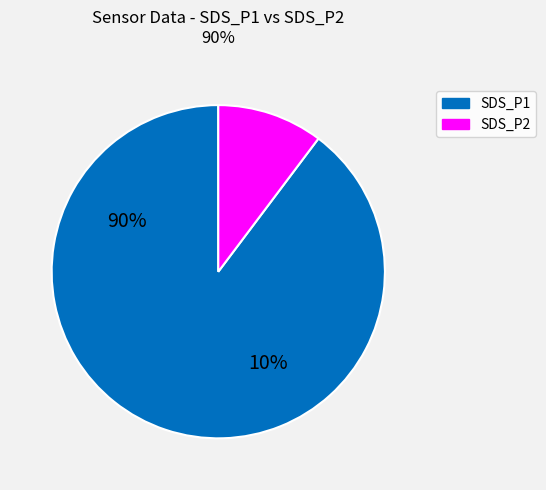

Rank the categories by value from lowest to highest.

SDS_P2, SDS_P1